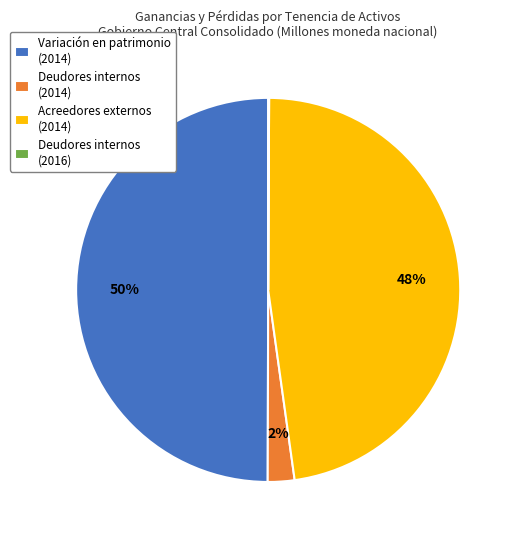

To the nearest percent, what portion does Variación en patrimonio (2014) represent?

50%